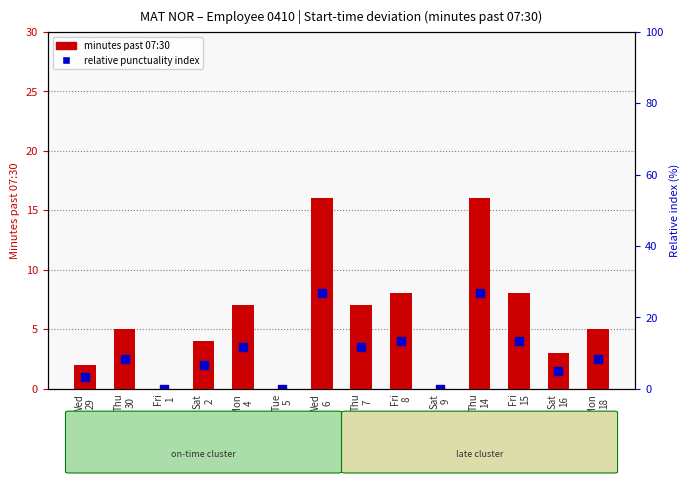

What are all the series names shown in the legend?

minutes past 07:30, relative punctuality index